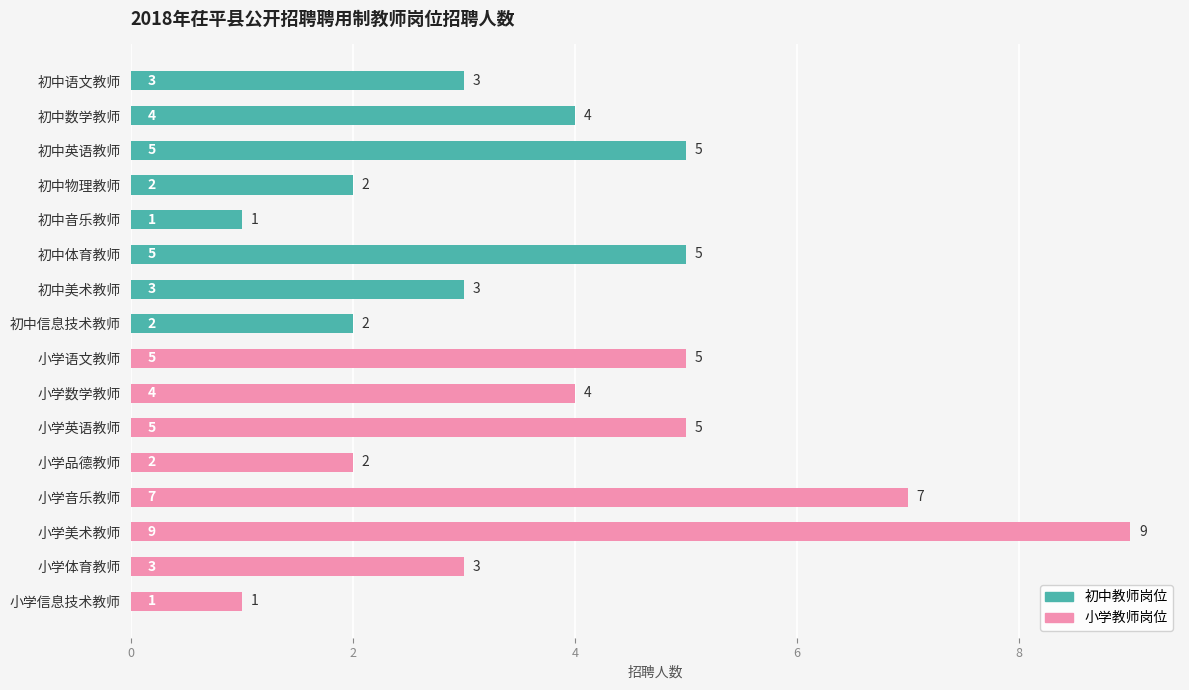

Reading top to bottom, extract all data points from this chart.

3	4	5	2	1	5	3	2	5	4	5	2	7	9	3	1